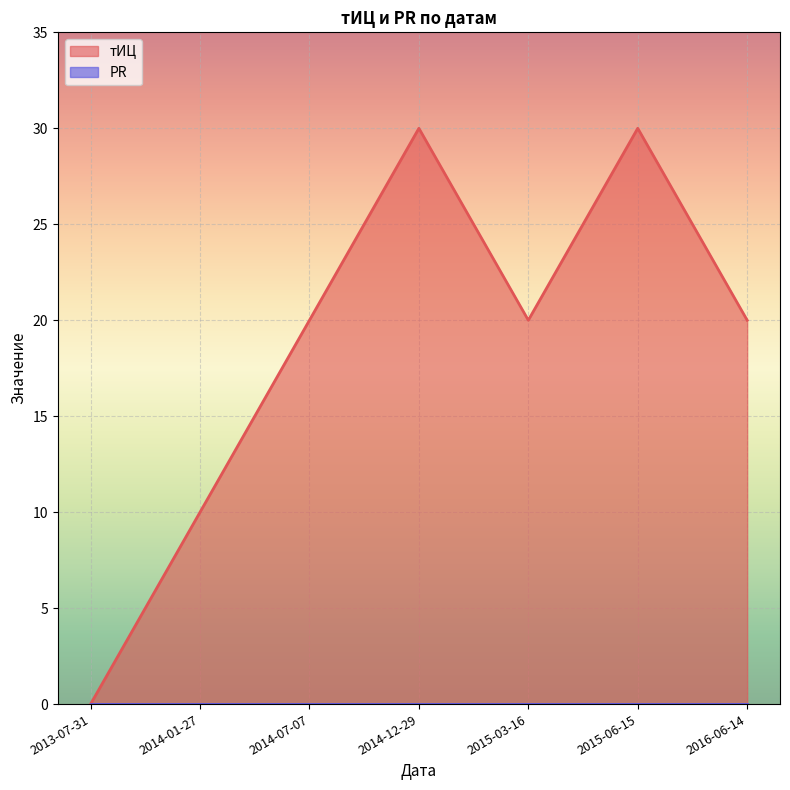

What position from the right is 2016-06-14?

1